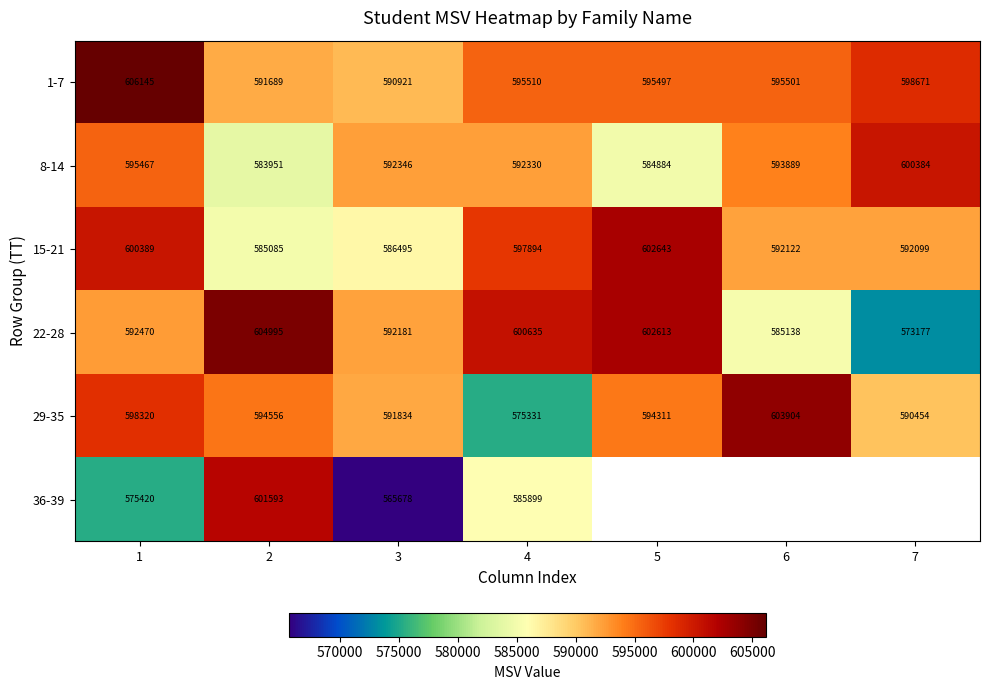

Count the number of categories in the chart.

7